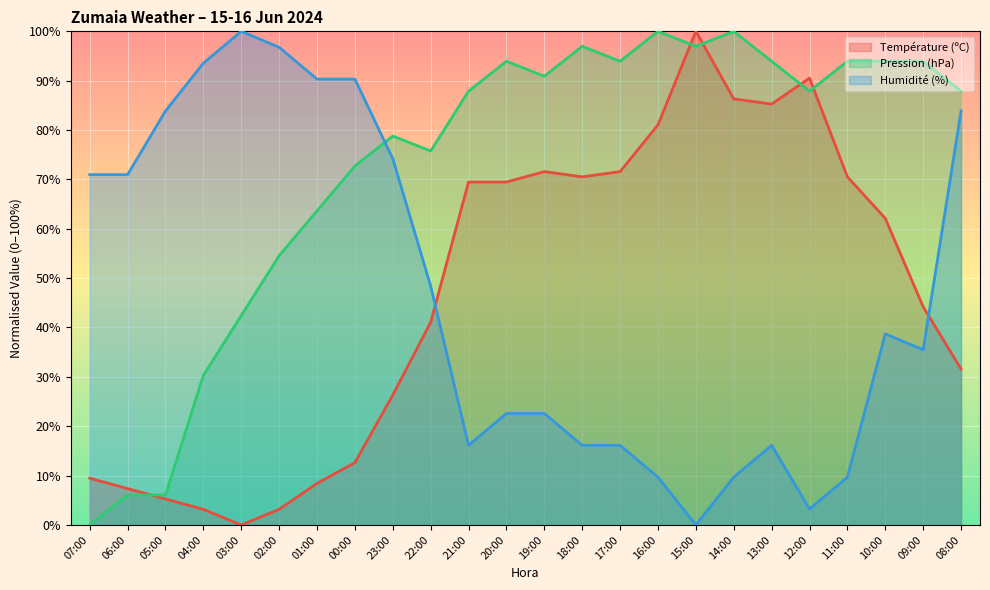

Reading left to right, list all the values displayed in this chart.

Température (ºC): 9.5	7.4	5.3	3.2	0.0	3.2	8.4	12.6	26.3	41.1	69.5	69.5	71.6	70.5	71.6	81.1	100.0	86.3	85.3	90.5	70.5	62.1	44.2	31.6
Pression (hPa): 0.0	6.1	6.1	30.3	42.4	54.5	63.6	72.7	78.8	75.8	87.9	93.9	90.9	97.0	93.9	100.0	97.0	100.0	93.9	87.9	93.9	93.9	93.9	87.9
Humidité (%): 71.0	71.0	83.9	93.5	100.0	96.8	90.3	90.3	74.2	48.4	16.1	22.6	22.6	16.1	16.1	9.7	0.0	9.7	16.1	3.2	9.7	38.7	35.5	83.9